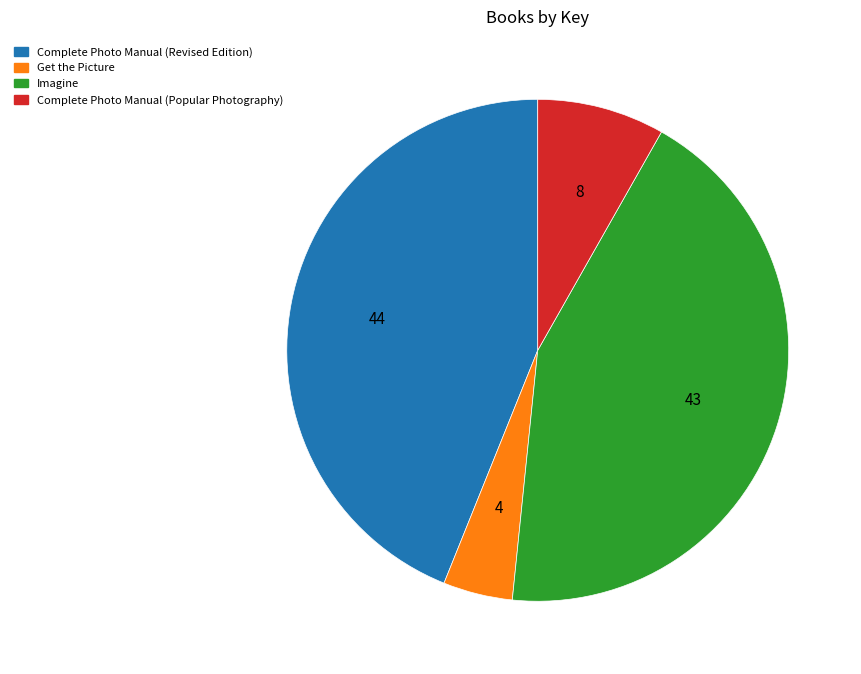

Which category has the smallest portion of the pie?

Get the Picture